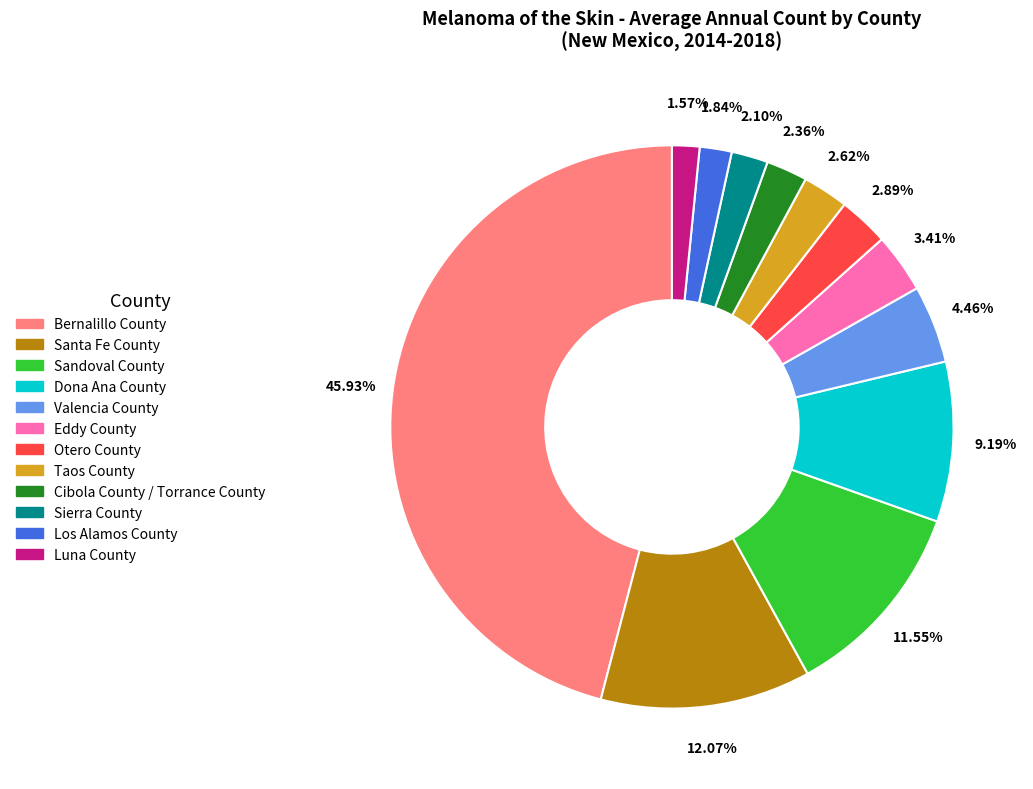

To the nearest percent, what percentage of the pie is Cibola County / Torrance County?

2%